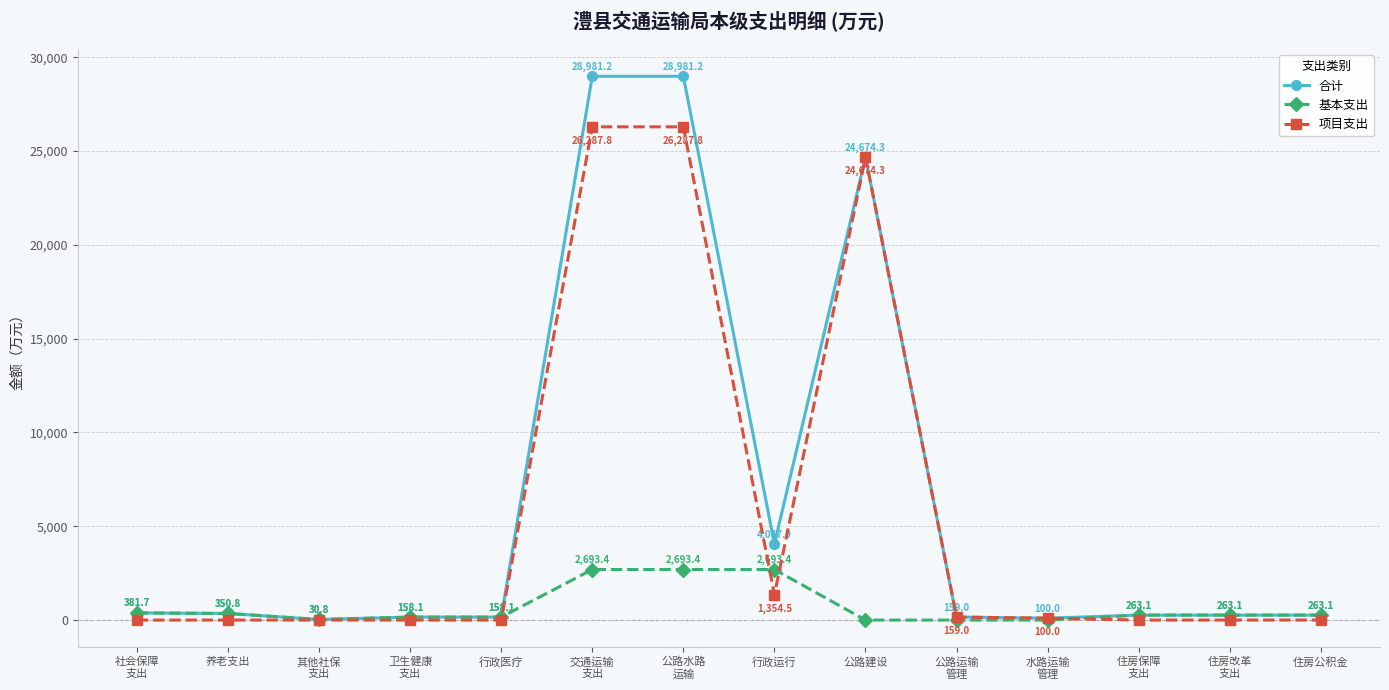

What is the sum of the 合计 values at 交通运输
支出 and 养老支出?

29332.1